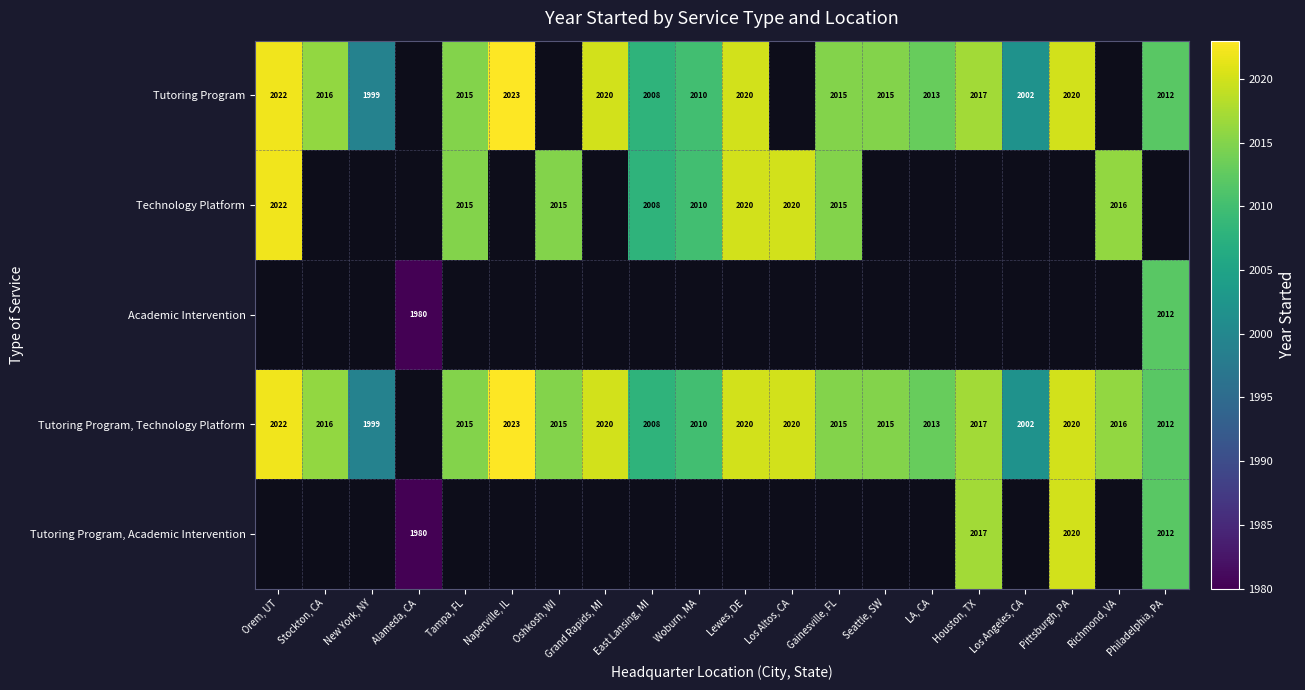

Which label corresponds to the largest value in the chart?

Naperville, IL